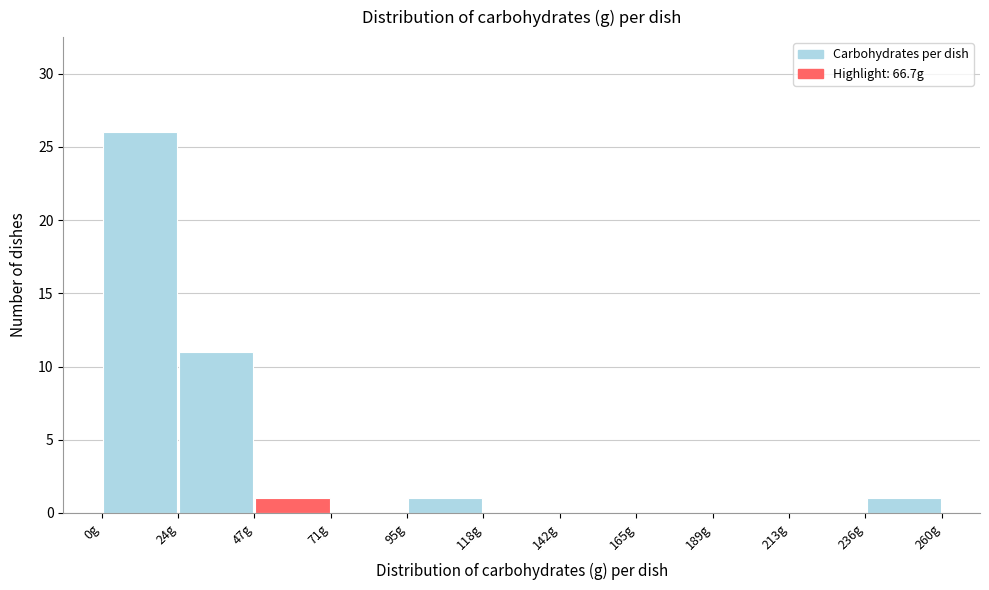

Reading left to right, transcribe this chart: for each bar, give the range it covers on the x-axis and its height. Neither the bar edges nor the heights are printed on the chart, so give them approximately, as read against the axes.

0 to 25: 26
25 to 45: 11
45 to 70: 1
70 to 95: 0
95 to 120: 1
120 to 140: 0
140 to 165: 0
165 to 190: 0
190 to 215: 0
215 to 235: 0
235 to 260: 1